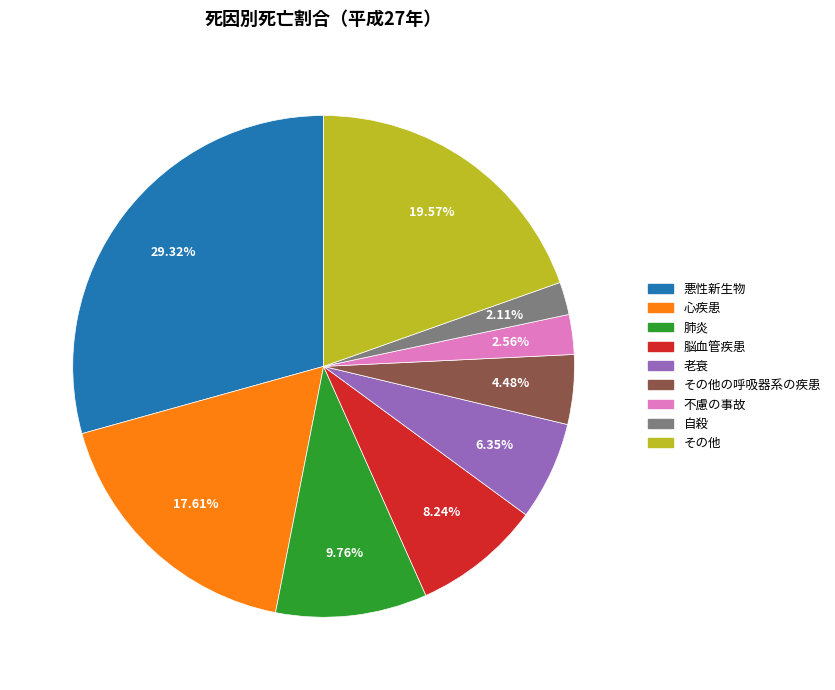

Does any single category account for the majority?

No